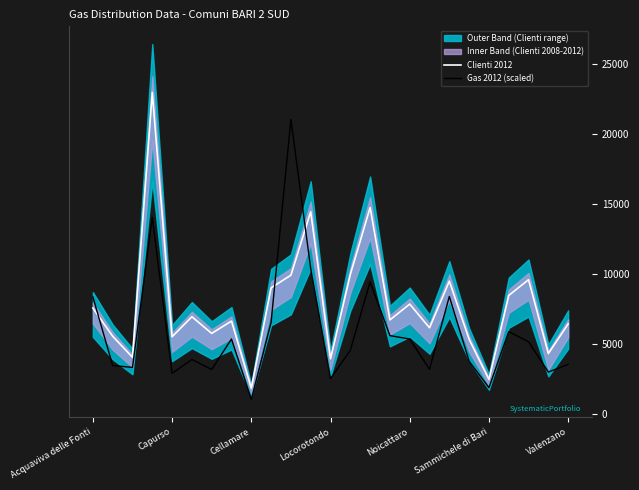

Does the chart display data point markers on the line(s)?

No